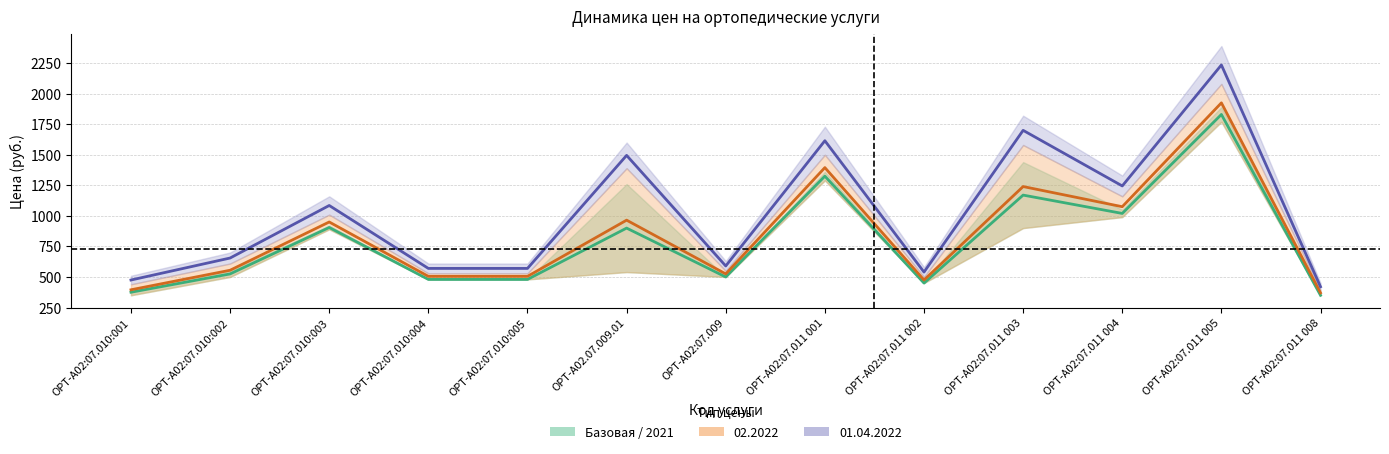

Which has a higher value, ОРТ-А02:07.009 or ОРТ-А02:07.011 003?

ОРТ-А02:07.011 003